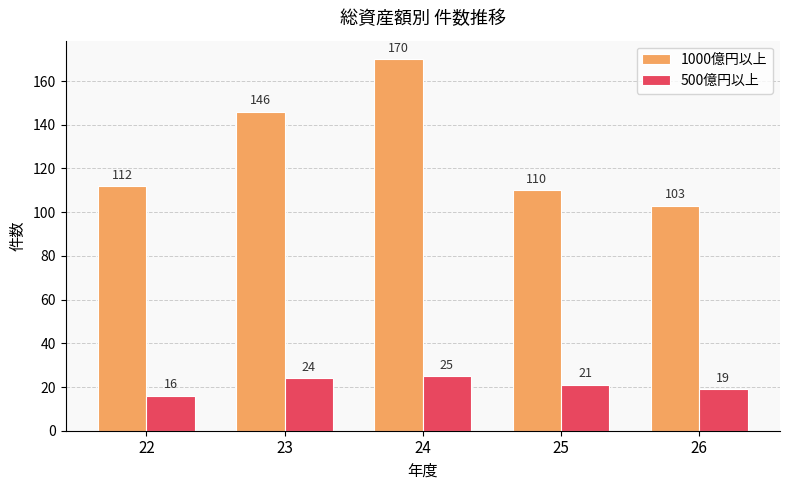

At which label does 500億円以上 first exceed 21?

23